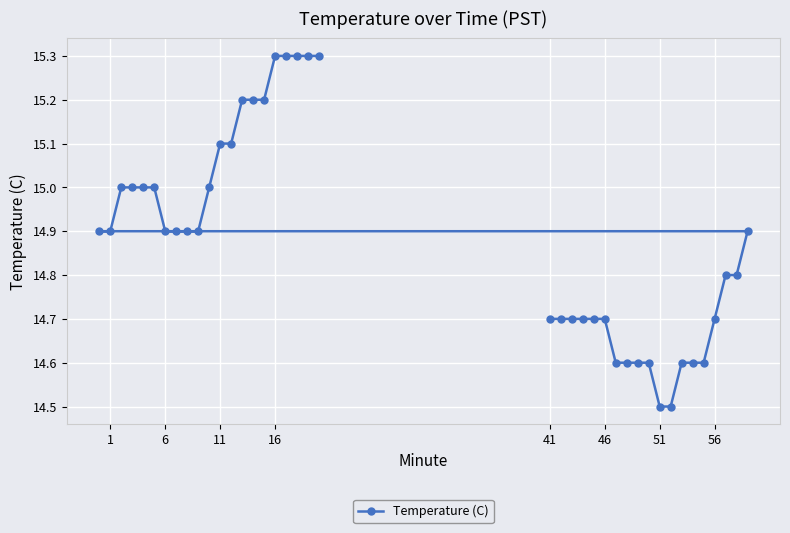

What is the difference between the maximum and minimum values?

0.8